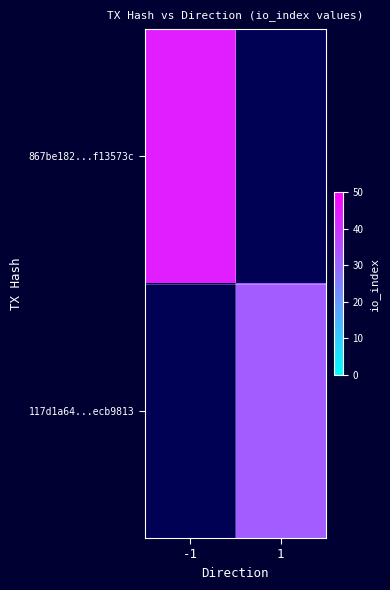

What is the lowest value of the 867be182...f13573c series?

44.0